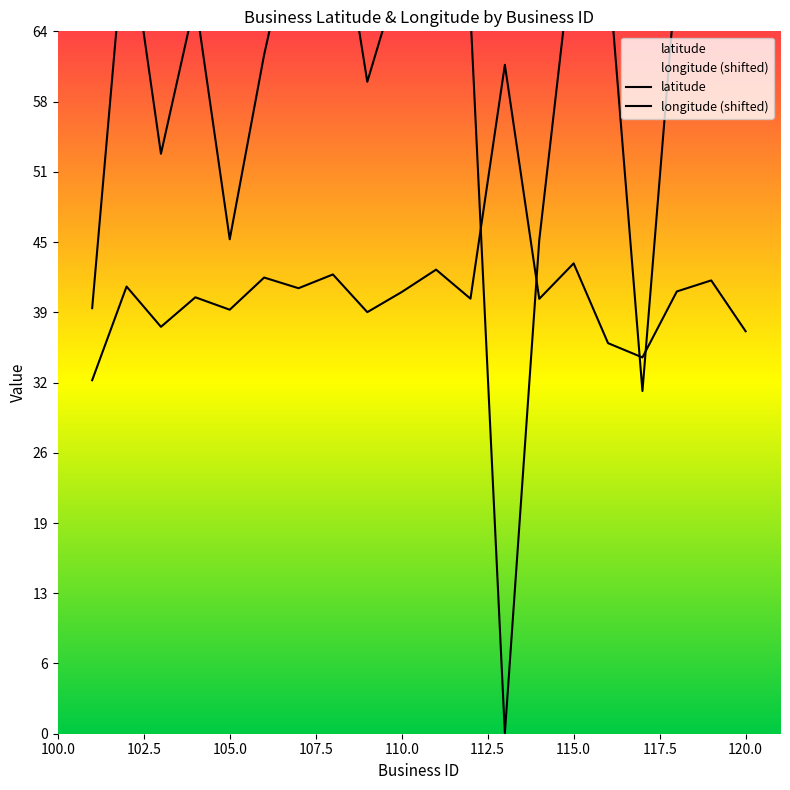

What is the value of the latitude point at the 11th from the left?

42.5